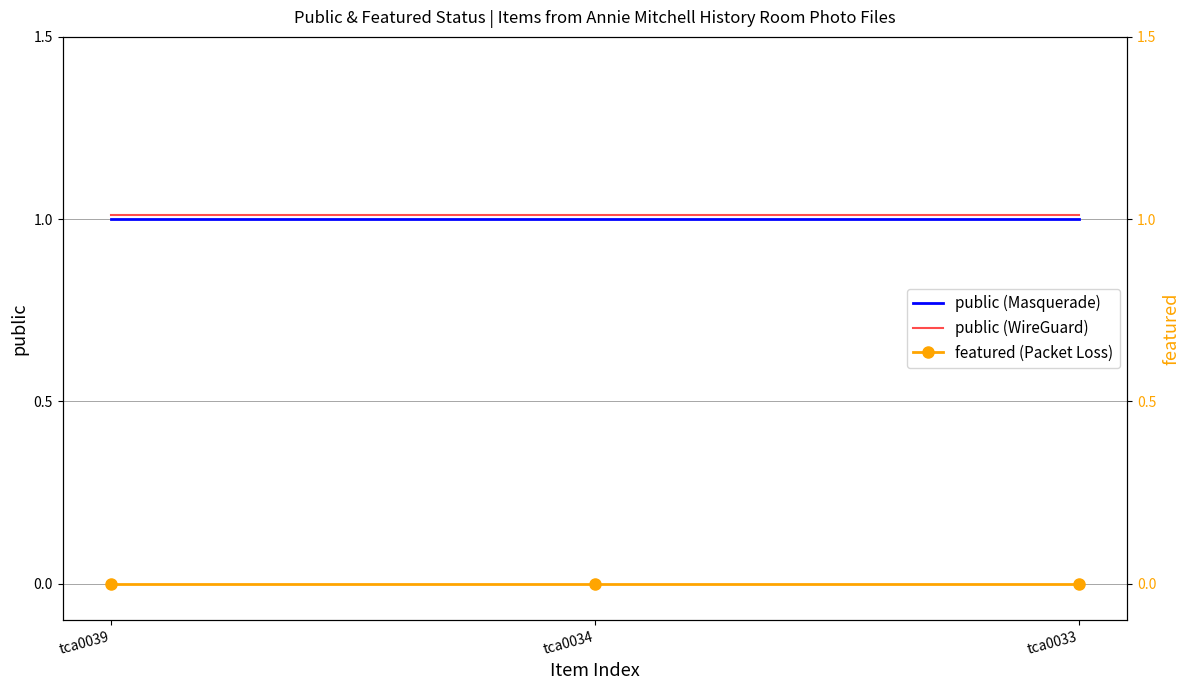

Reading left to right, list all the values displayed in this chart.

public: tca0039=1.0	tca0034=1.0	tca0033=1.0
public (alt): tca0039=1.0	tca0034=1.0	tca0033=1.0
featured: tca0039=0.0	tca0034=0.0	tca0033=0.0